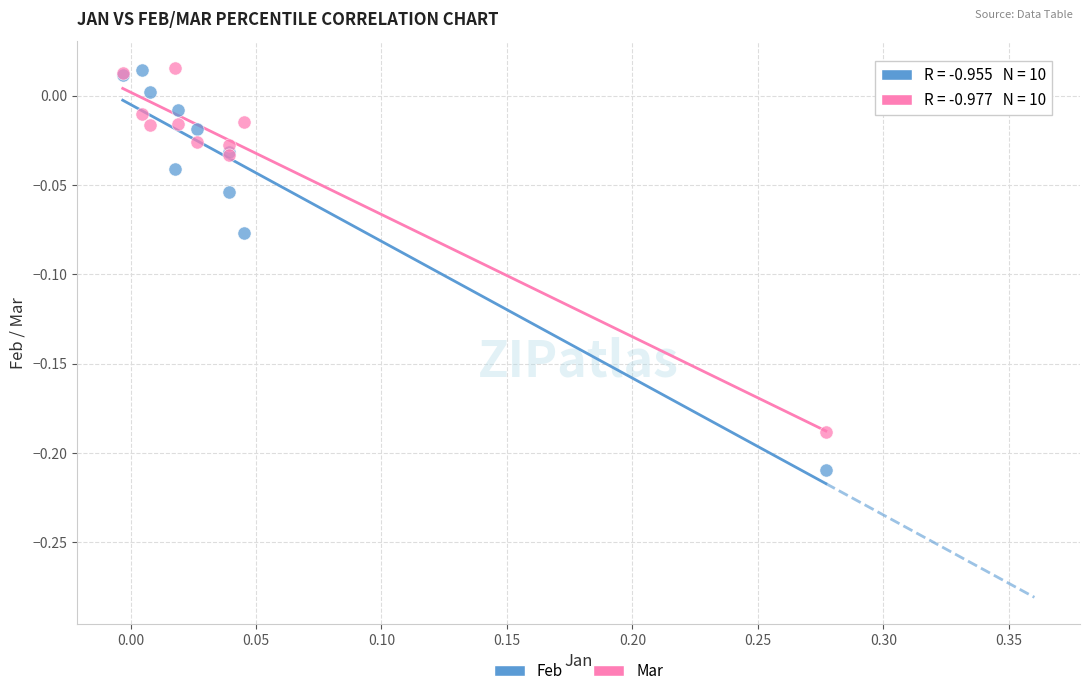

Which series has the largest Y range (max minus min)?

Feb